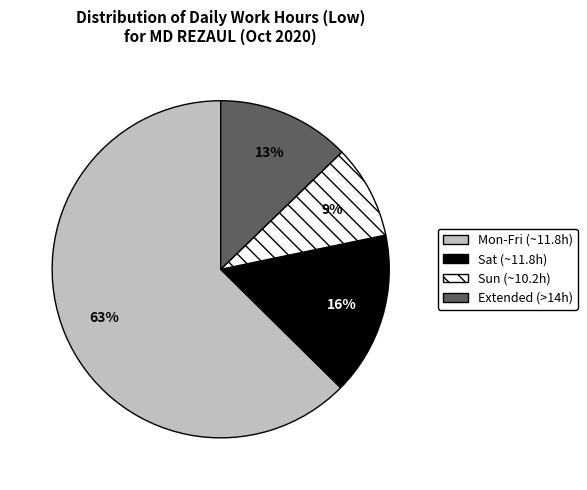

To the nearest percent, what is the average slice percentage?

25%